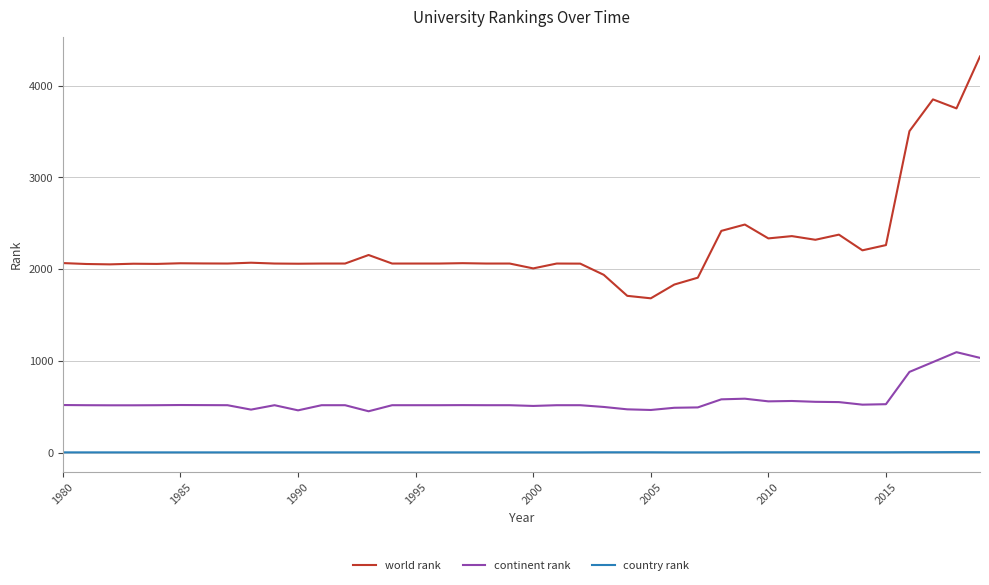

List the series in order of their peak value, highest first.

world rank, continent rank, country rank